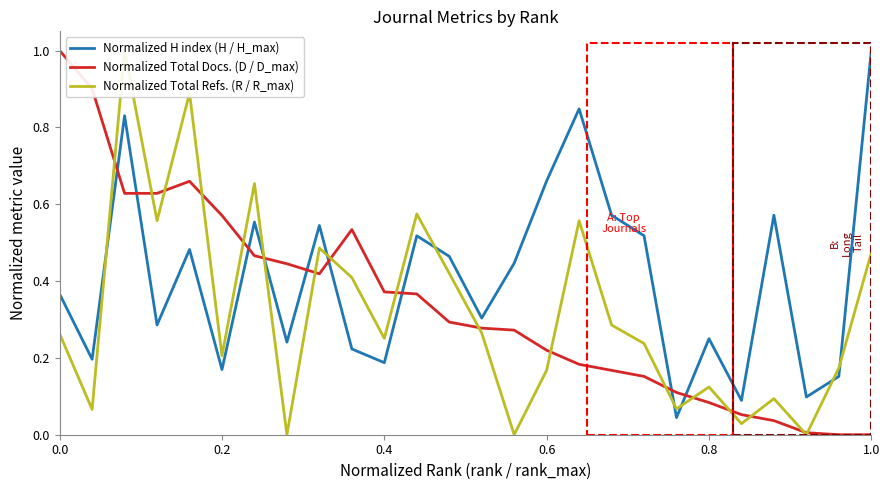

Reading left to right, list all the values displayed in this chart.

Normalized H index (H / H_max): 0.4	0.2	0.8	0.3	0.5	0.2	0.6	0.2	0.5	0.2	0.2	0.5	0.5	0.3	0.4	0.7	0.8	0.6	0.5	0.0	0.2	0.1	0.6	0.1	0.2	1.0
Normalized Total Docs. (D / D_max): 1.0	0.9	0.6	0.6	0.7	0.6	0.5	0.4	0.4	0.5	0.4	0.4	0.3	0.3	0.3	0.2	0.2	0.2	0.2	0.1	0.1	0.1	0.0	0.0	0.0	0.0
Normalized Total Refs. (R / R_max): 0.3	0.1	1.0	0.6	0.9	0.2	0.7	0.0	0.5	0.4	0.3	0.6	0.4	0.3	0.0	0.2	0.6	0.3	0.2	0.1	0.1	0.0	0.1	0.0	0.2	0.5